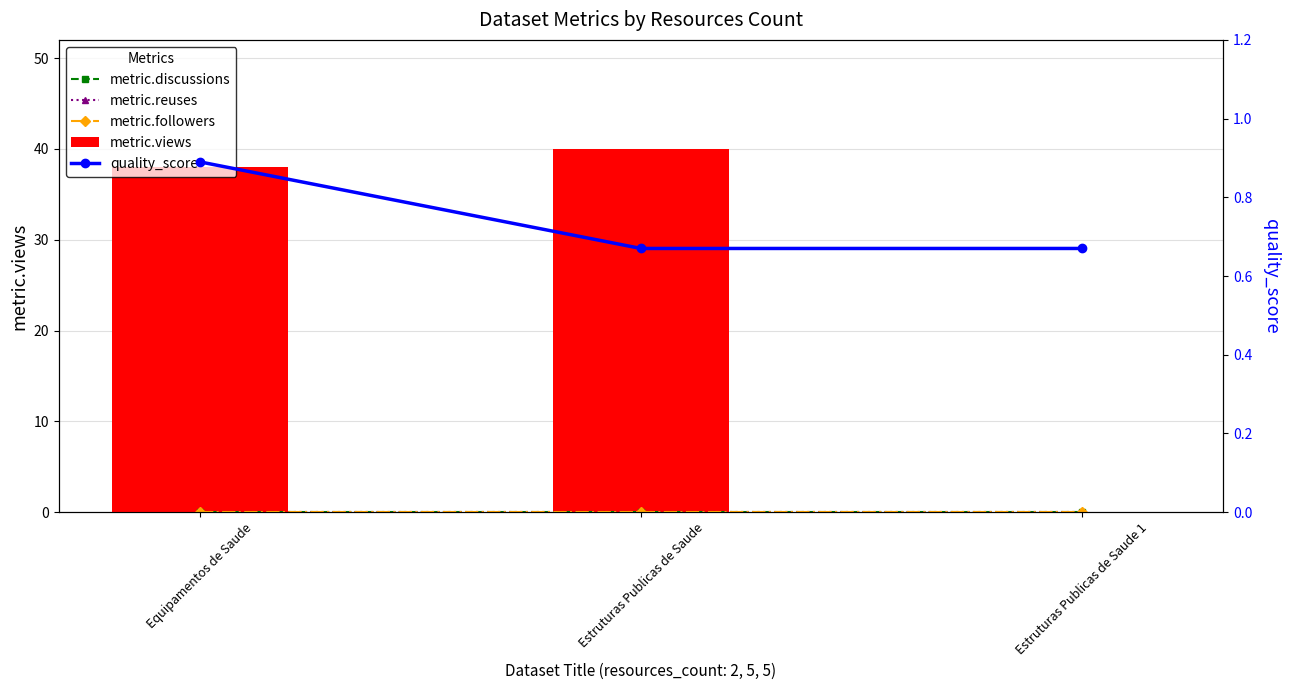

What is the value of the quality_score bar at the 3rd from the left?

0.7